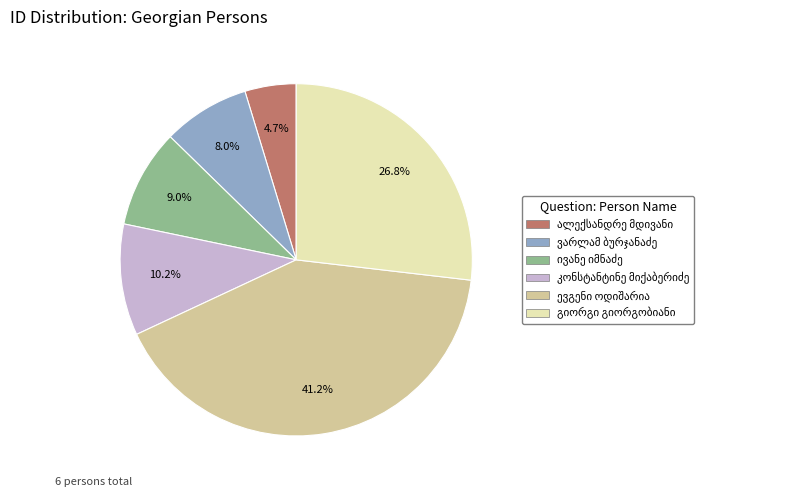

Does any single category account for the majority?

No